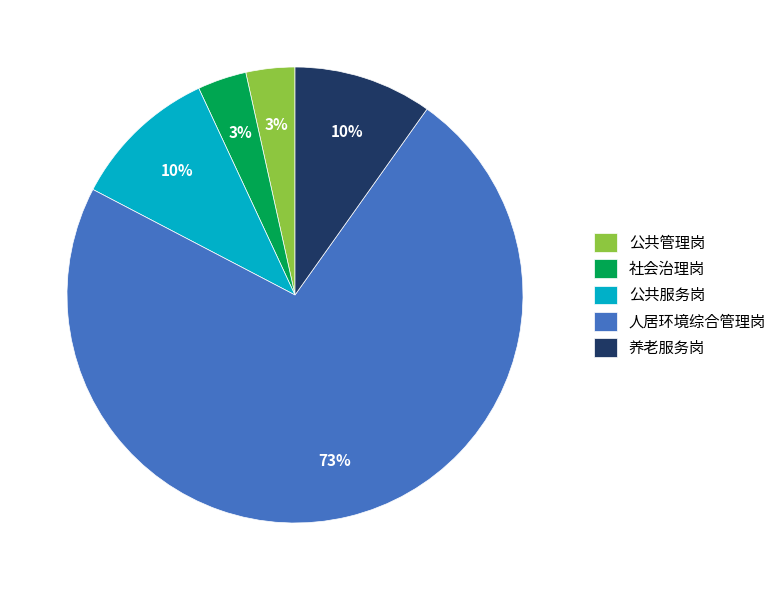

How many slices are in this pie chart?

5